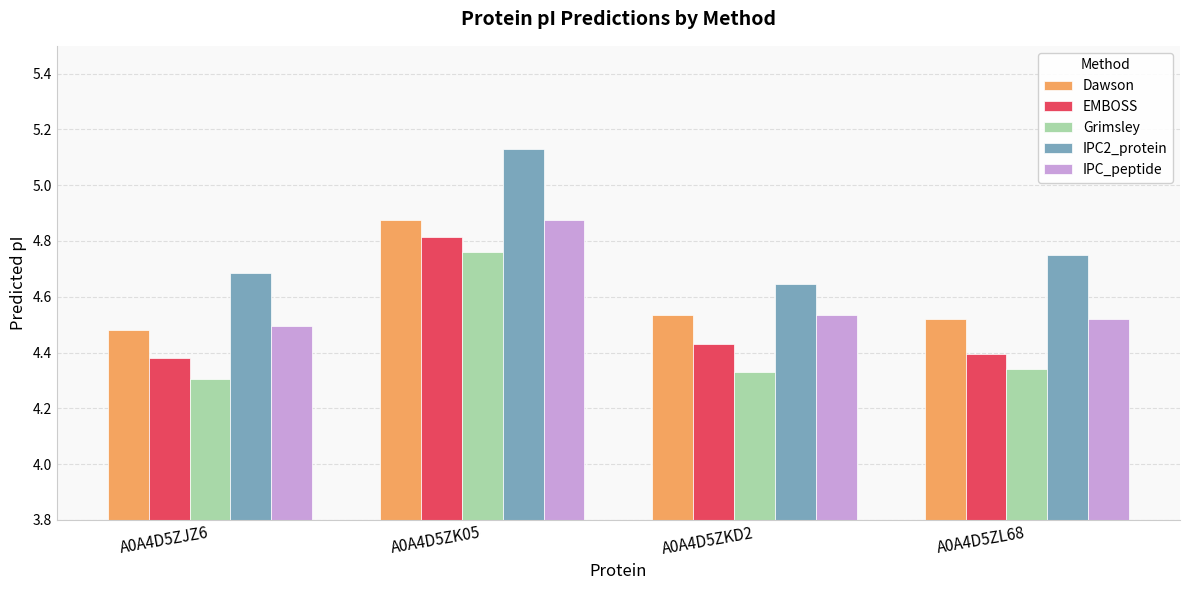

What is the difference between the maximum and minimum values in the Dawson series?

0.4